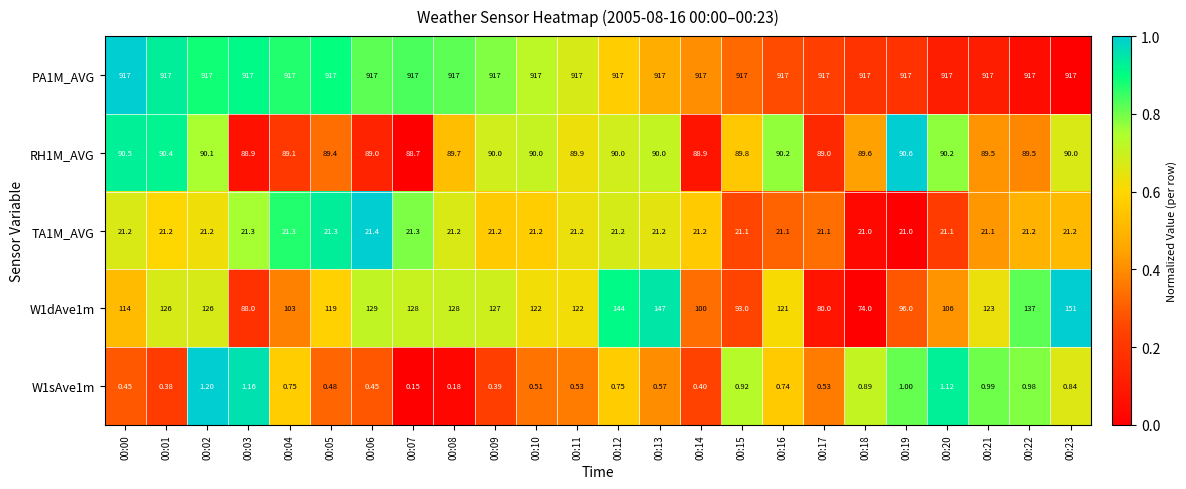

At which category is the sum across all series the highest?

00:23